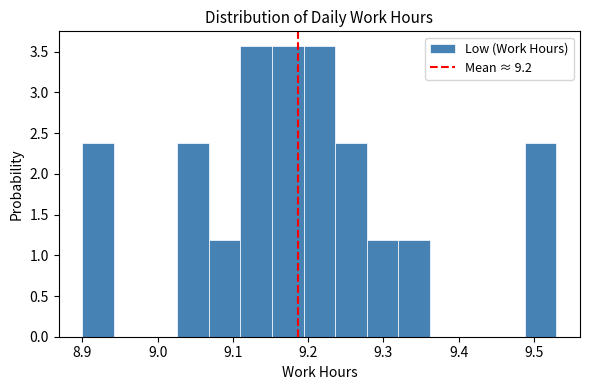

How tall is the bar that spans 9.026 to 9.068 on the x-axis? Neither the bar edges nor the heights are printed on the chart, so give them approximately, as read against the axes.

2.40